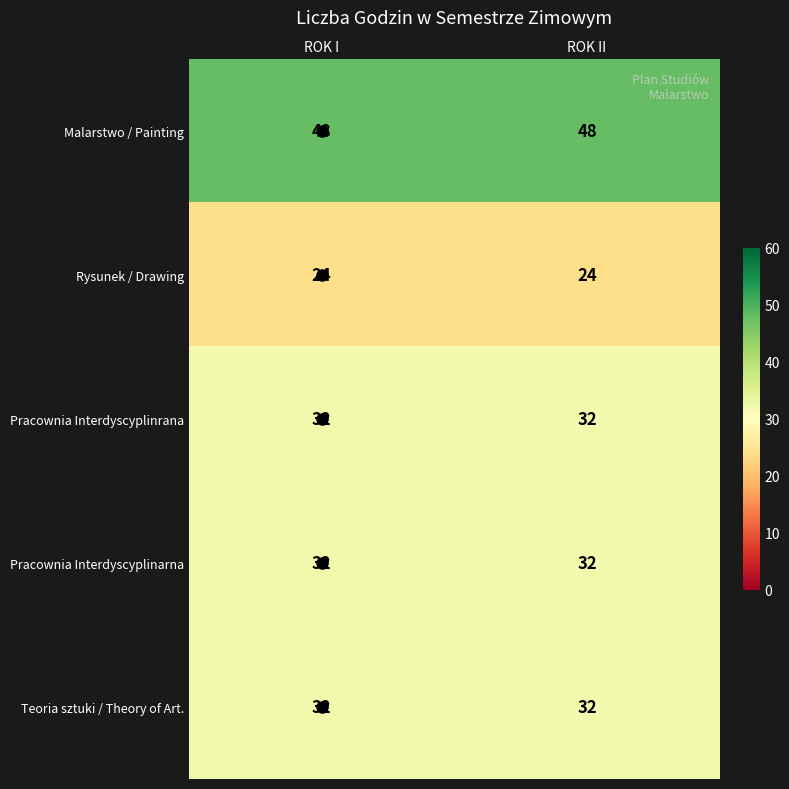

What is the total value across all series at ROK II?

168